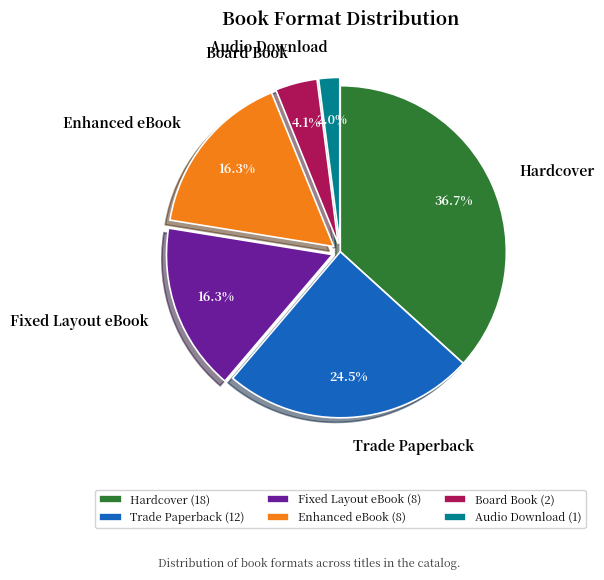

Count the number of slices in the pie.

6